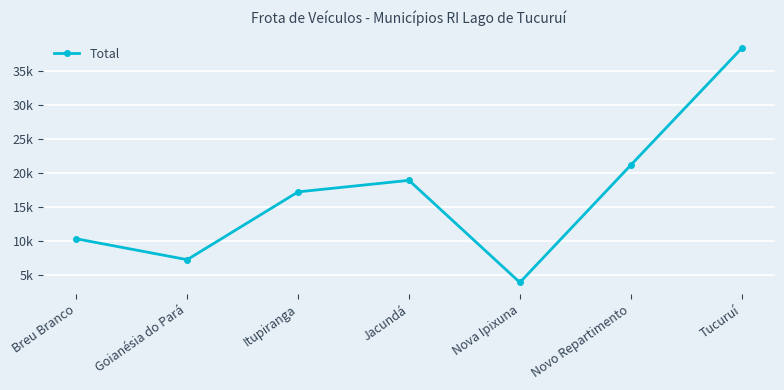

The value at Novo Repartimento is 21133. True or false?

True